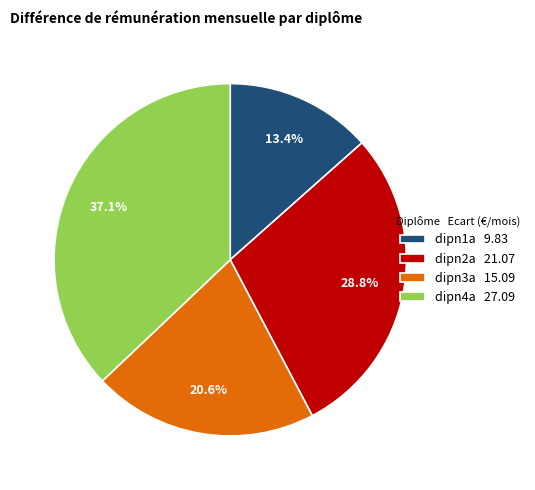

To the nearest percent, what is the difference between the dipn1a and dipn4a slice percentages?

24%